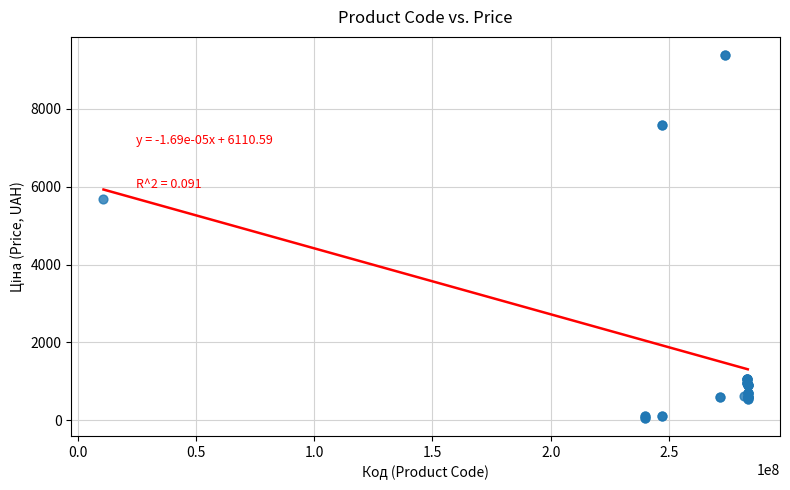

What Y value in the scatter plot is closest to 4720?

5673.8